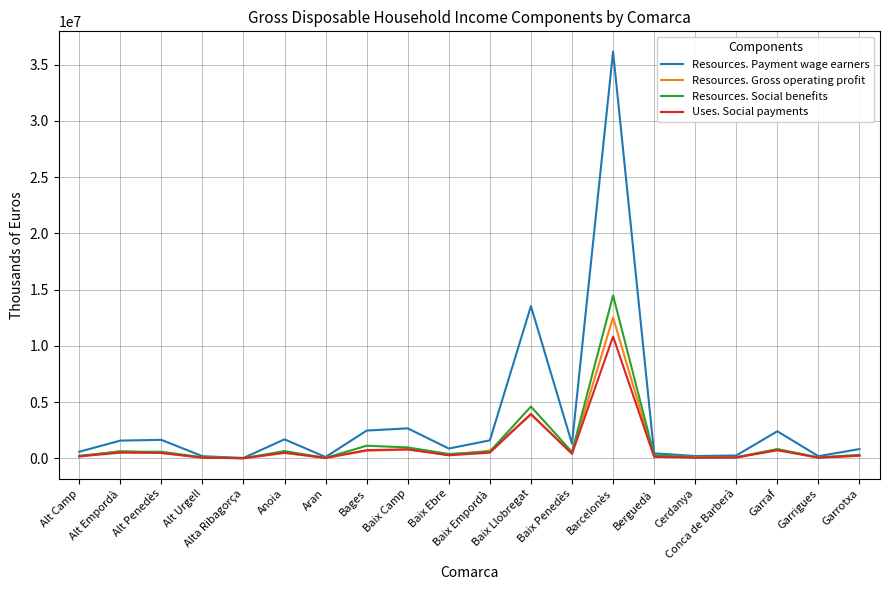

Rank the series by their maximum value, from lowest to highest.

Uses. Social payments, Resources. Gross operating profit, Resources. Social benefits, Resources. Payment wage earners